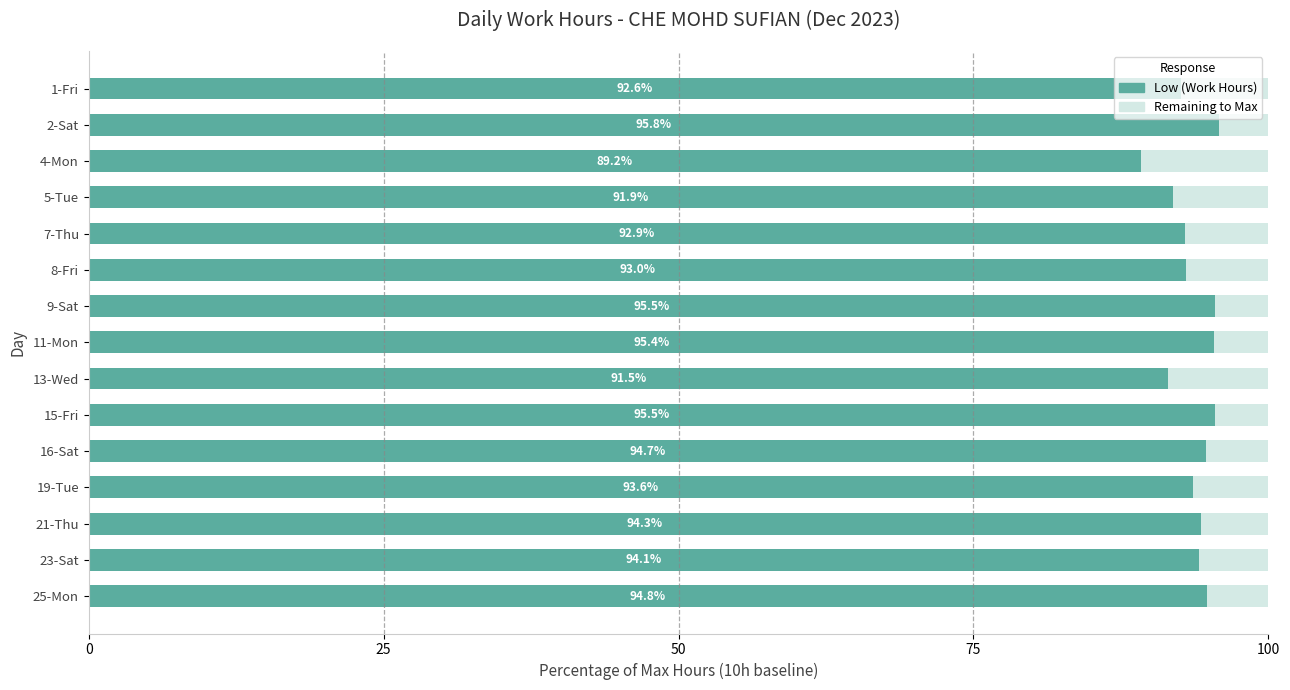

What is the total value across all series at 16-Sat?

100.0